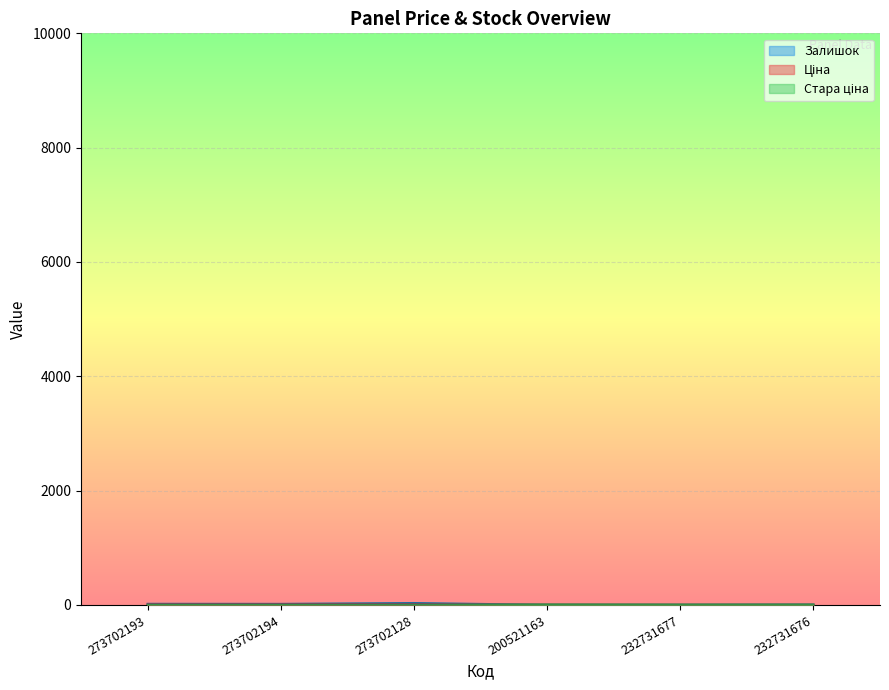

Between 273702194 and 232731676, which series saw the biggest shift?

Залишок